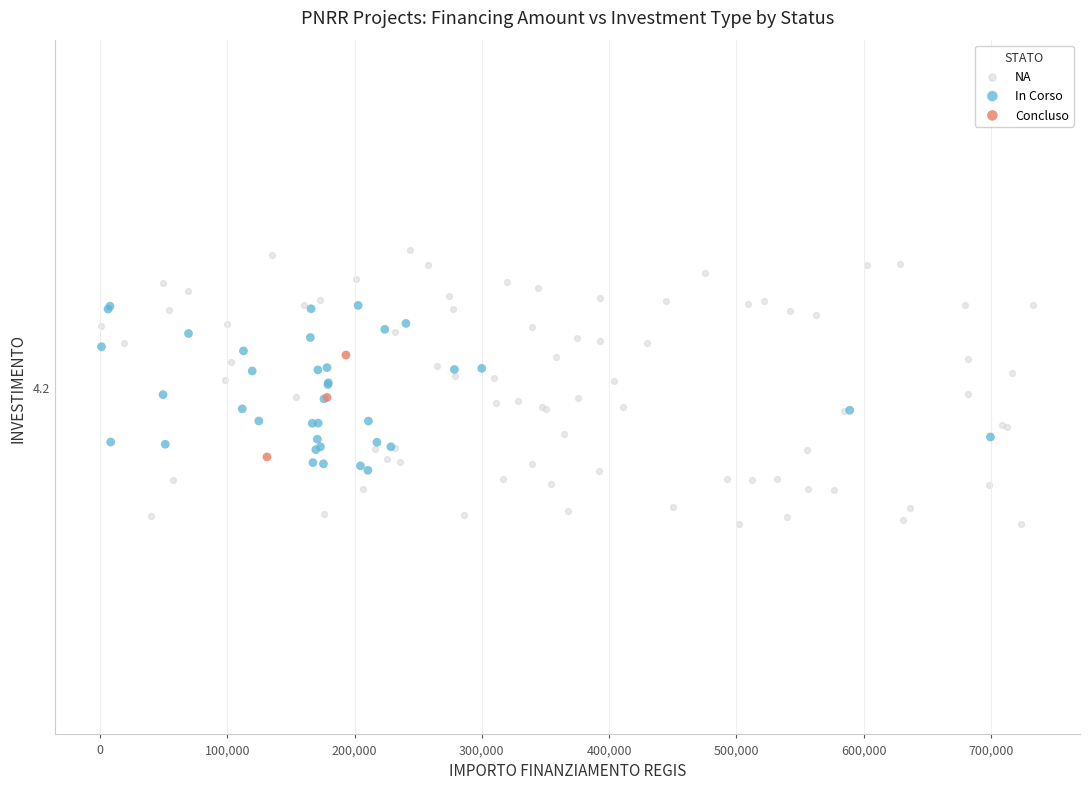

What are all the series names shown in the legend?

NA, In Corso, Concluso